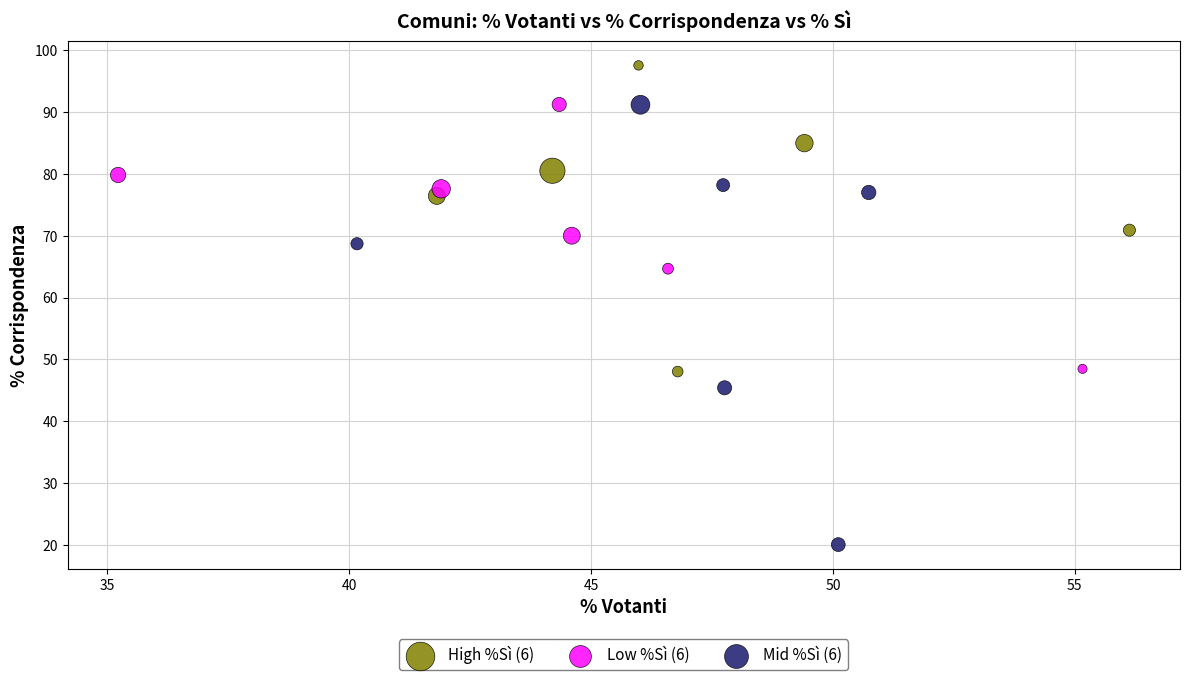

Which series contains the lowest Y value?

Mid %Sì (6)